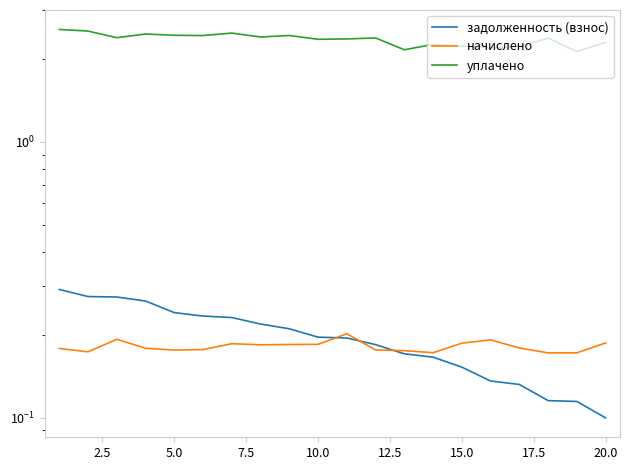

List the series in order of their peak value, lowest first.

начислено, задолженность (взнос), уплачено